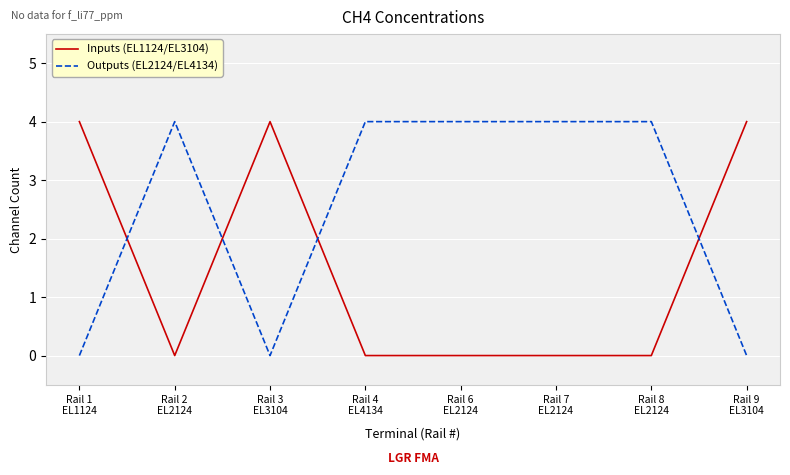

List the series in order of their overall mean, lowest first.

Inputs (EL1124/EL3104), Outputs (EL2124/EL4134)